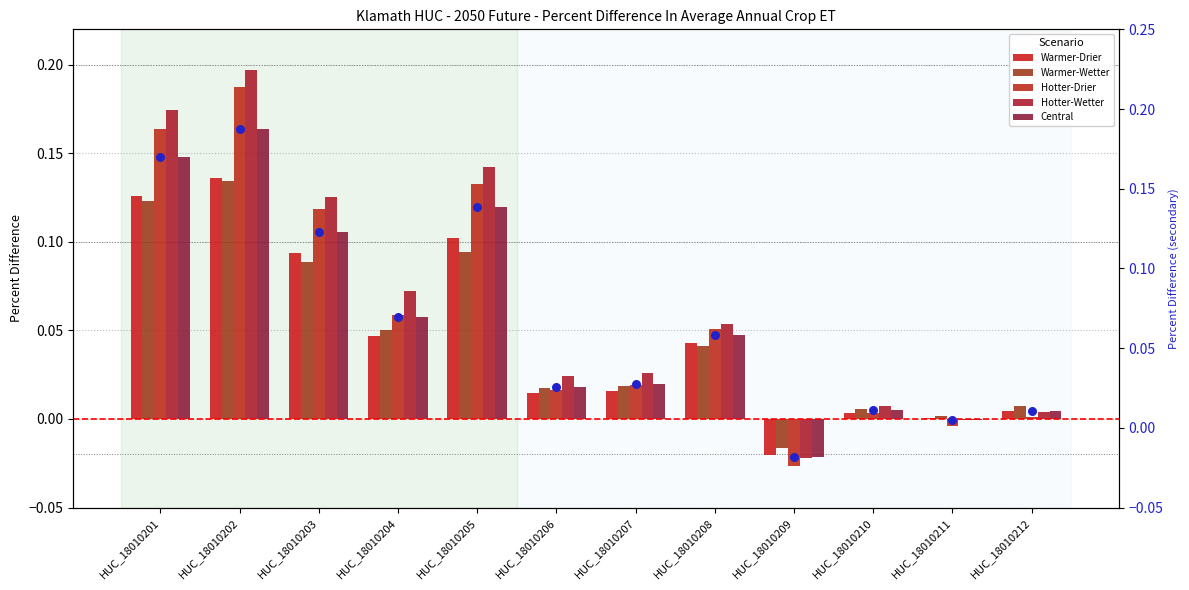

Which series contains the lowest Y value?

Hotter-Drier